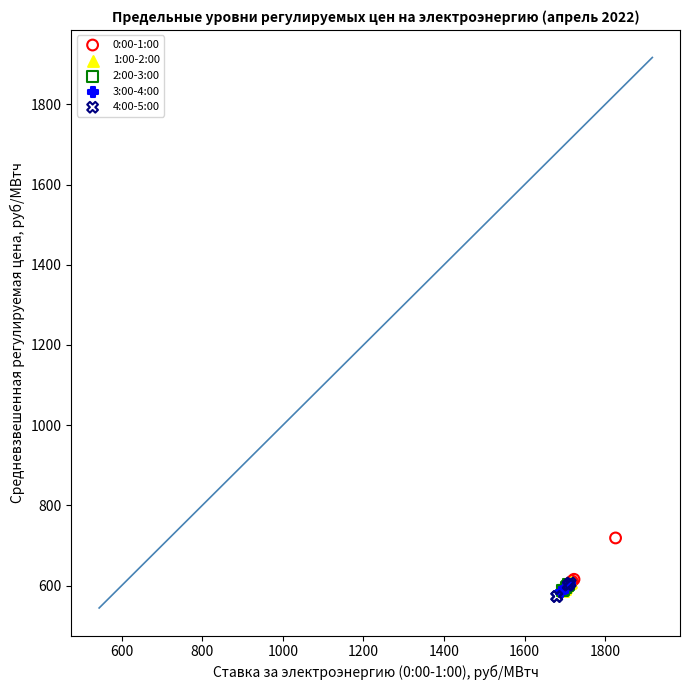

Which series contains the highest Y value?

0:00-1:00